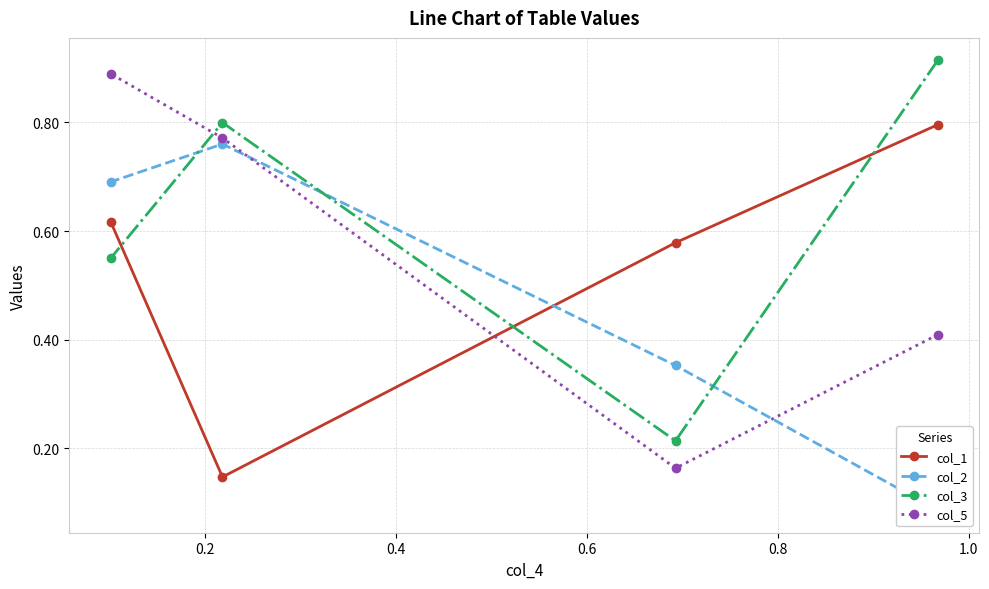

How many col_5 values are between 0 and 1?

4